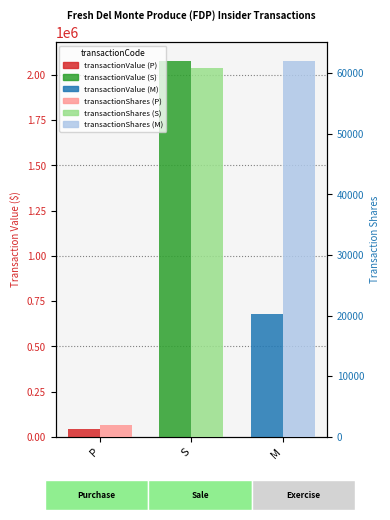

Where does the transactionValue series first go above 676400?

S